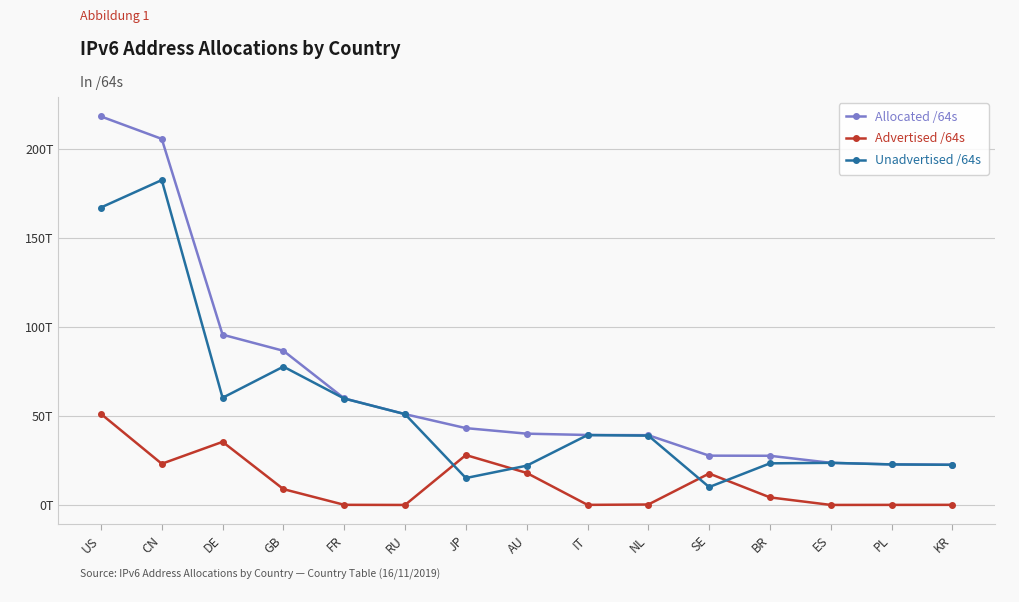

Reading left to right, transcribe all the data shown in this chart.

Allocated /64s: US=218.0	CN=205.4	DE=95.6	GB=86.5	FR=59.8	RU=51.0	JP=43.1	AU=40.0	IT=39.3	NL=39.1	SE=27.7	BR=27.6	ES=23.6	PL=22.8	KR=22.6
Advertised /64s: US=51.1	CN=23.1	DE=35.4	GB=8.9	FR=0.1	RU=0.0	JP=28.0	AU=18.0	IT=0.1	NL=0.2	SE=17.6	BR=4.2	ES=0.0	PL=0.0	KR=0.1
Unadvertised /64s: US=166.9	CN=182.3	DE=60.1	GB=77.6	FR=59.7	RU=51.0	JP=15.1	AU=22.0	IT=39.2	NL=38.9	SE=10.0	BR=23.4	ES=23.6	PL=22.7	KR=22.5